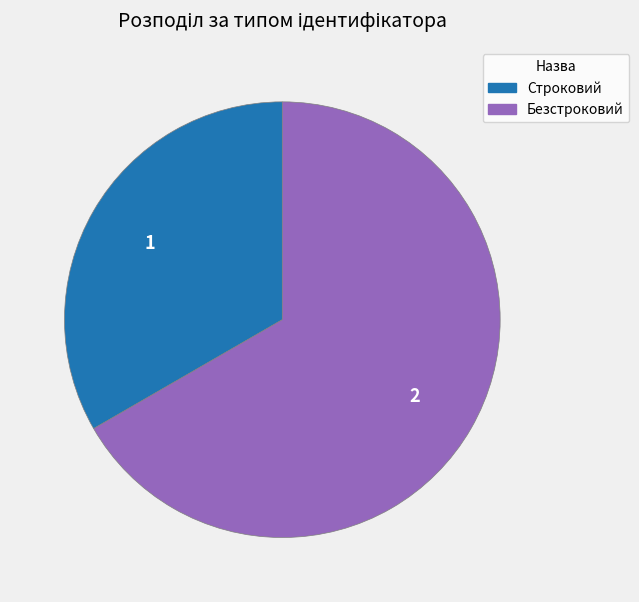

How many segments does this pie chart have?

2